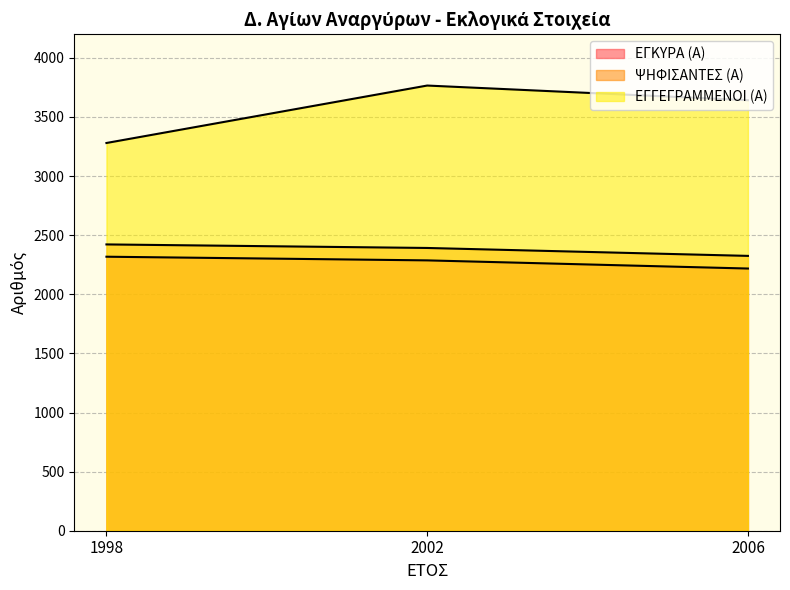

What are all the series names shown in the legend?

ΕΓΓΕΓΡΑΜΜΕΝΟΙ (Α), ΨΗΦΙΣΑΝΤΕΣ (Α), ΕΓΚΥΡΑ (Α)